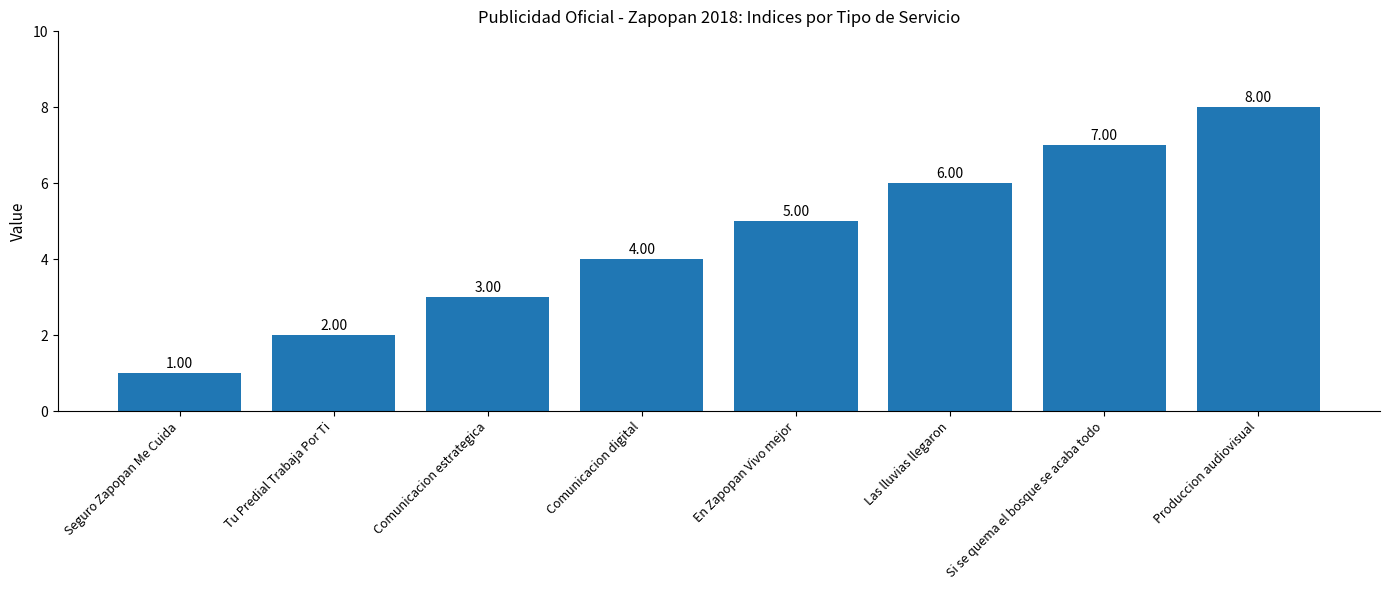

How many categories are shown in the chart?

8